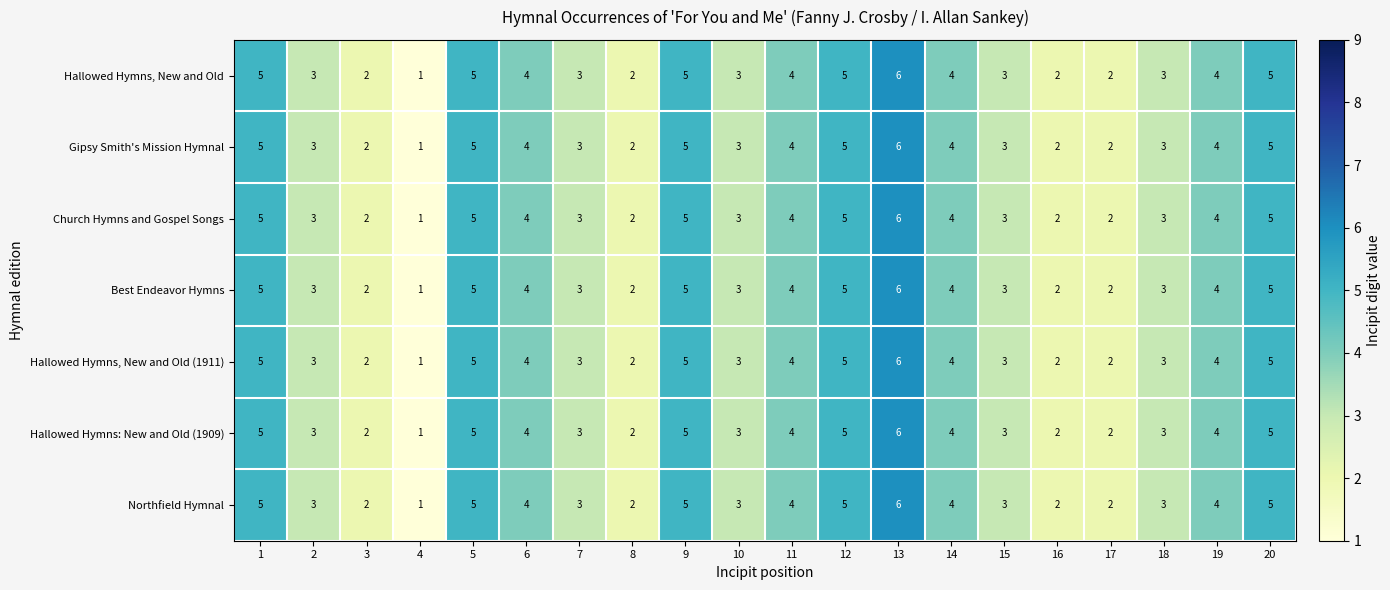

What is the smallest value displayed?

1